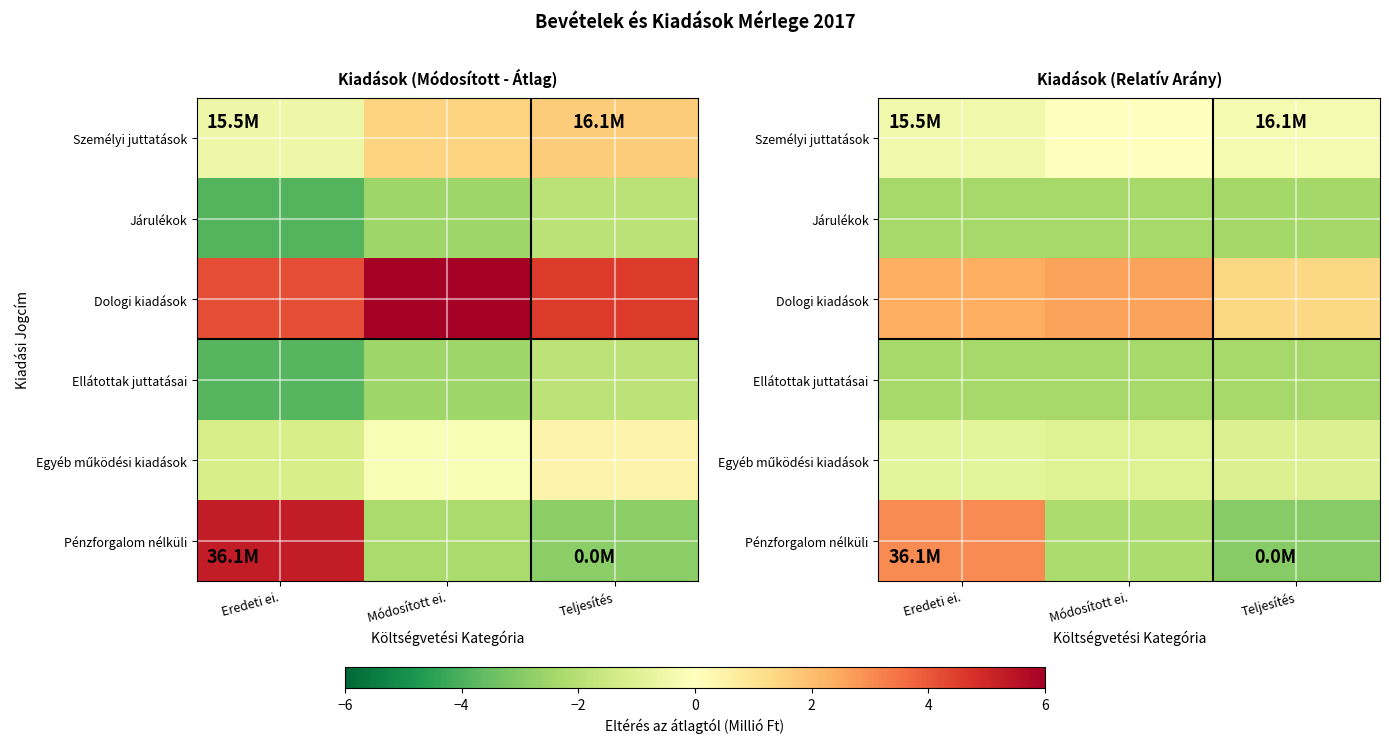

At which category is the sum across all series the highest?

Eredeti ei.